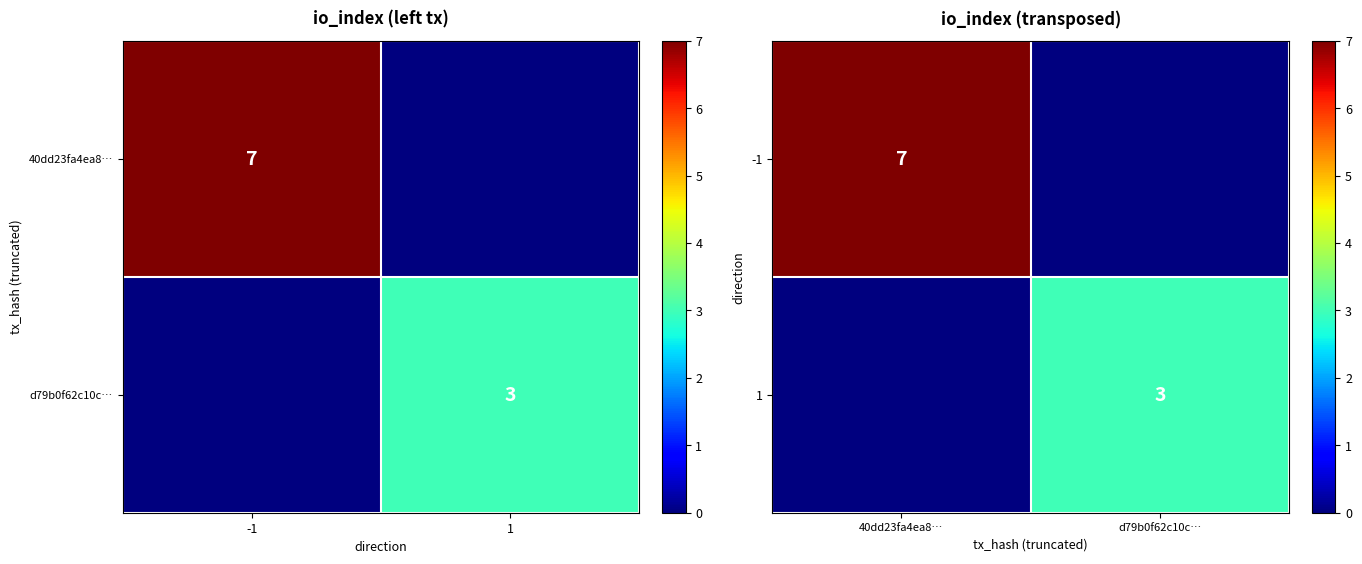

What is the difference between the highest and lowest values at d79b0f62c10c…?

3